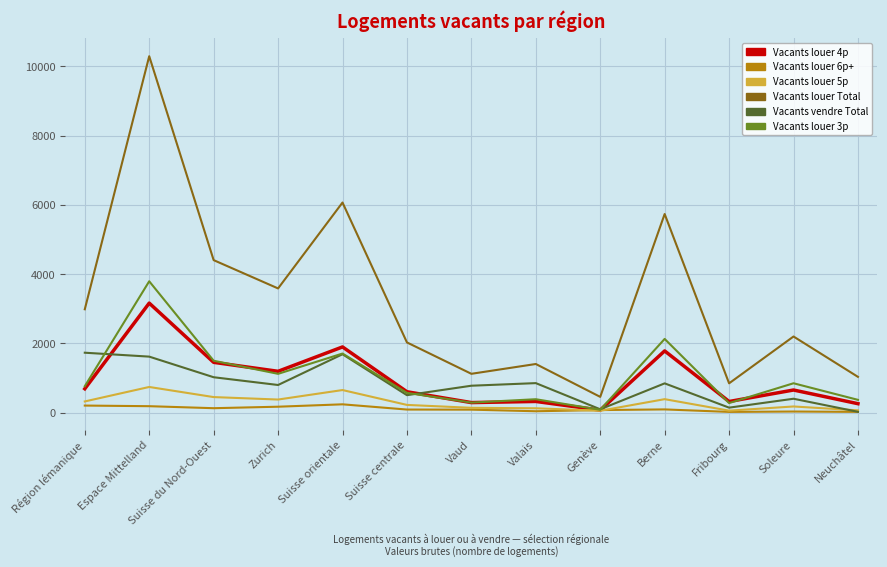

Which series has the largest range (max minus min)?

Vacants louer Total